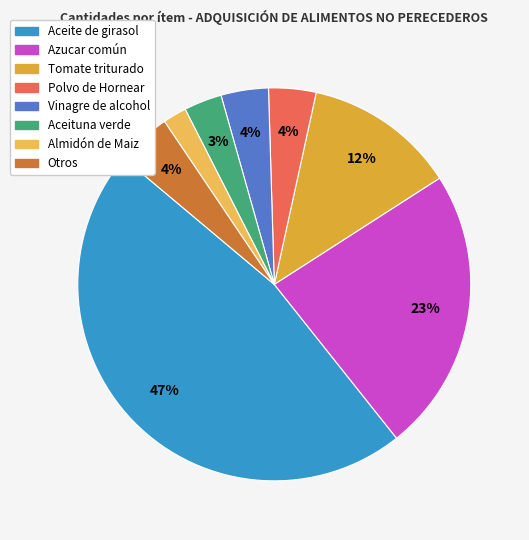

Does any single category account for the majority?

No